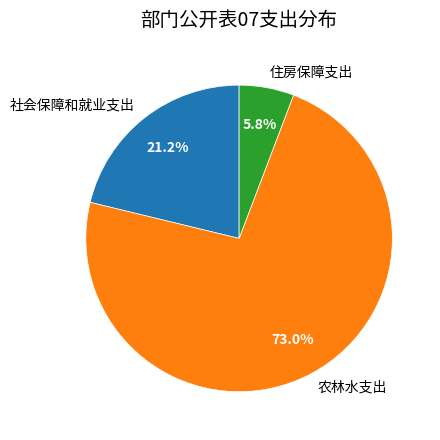

Which has a higher value, 住房保障支出 or 农林水支出?

农林水支出